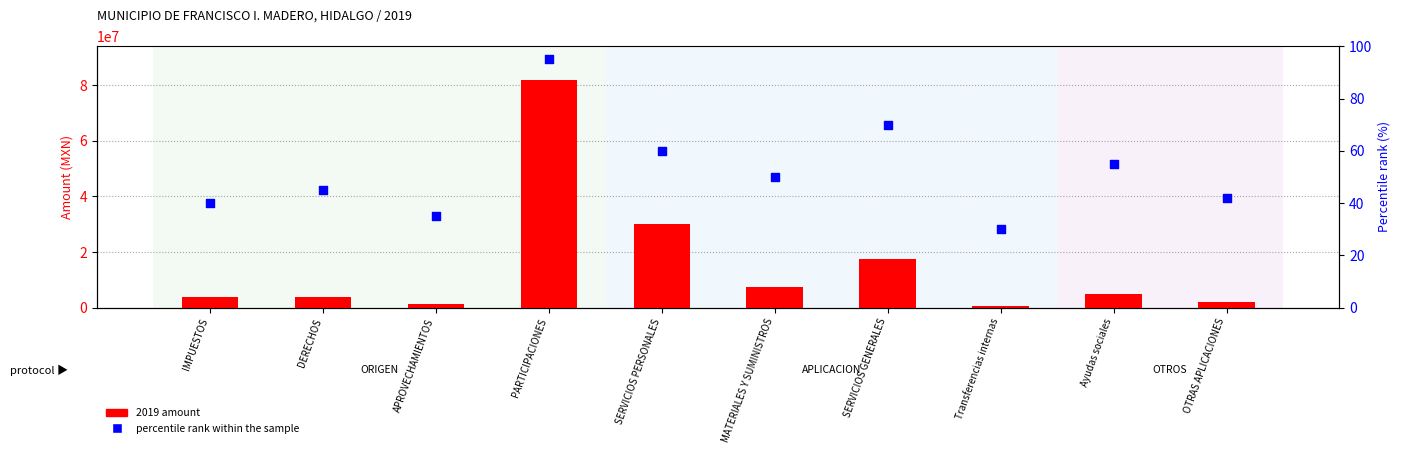

What is the total value across all series at OTRAS APLICACIONES?

1944323.4